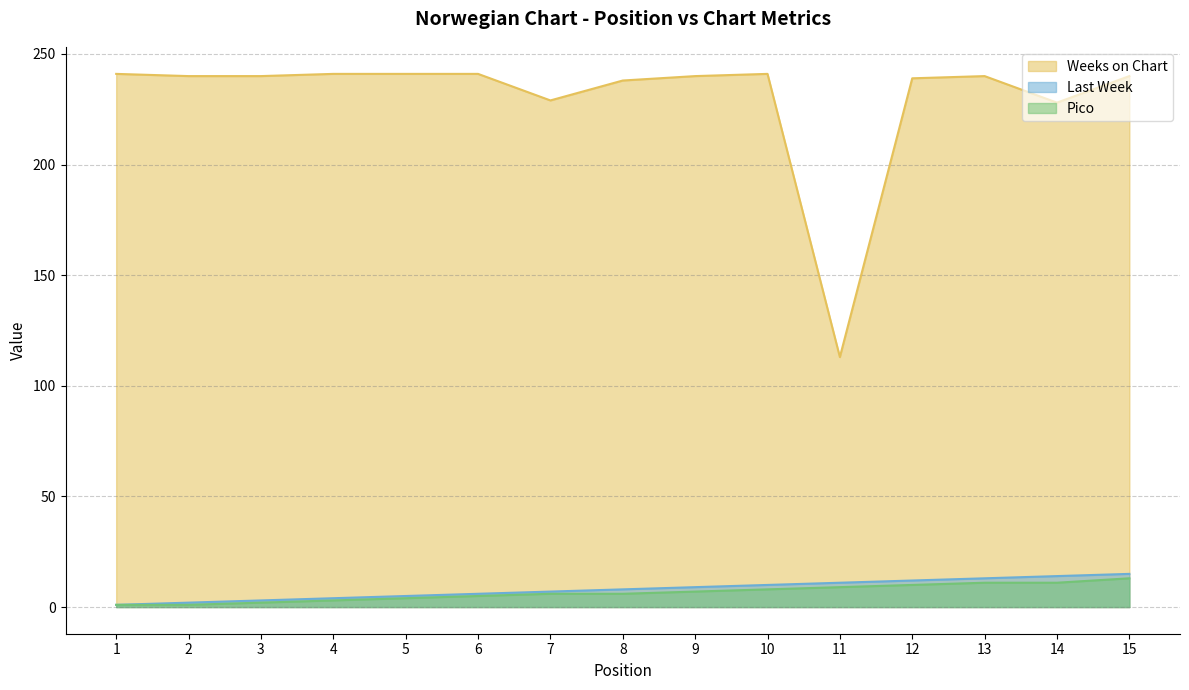

What is the sum of all Pico values?

97